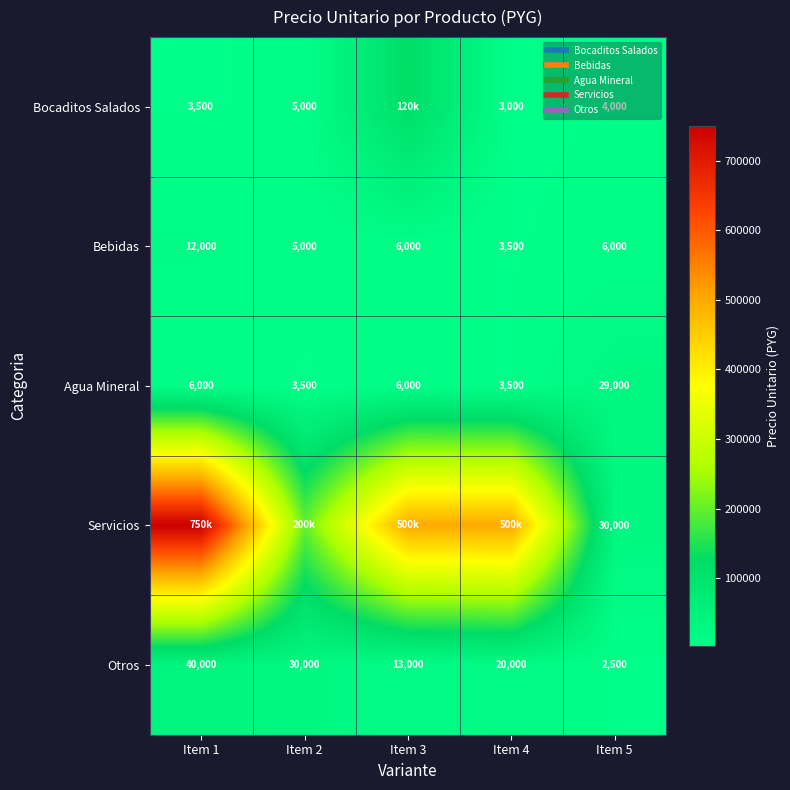

Which series has the widest spread of values?

Servicios